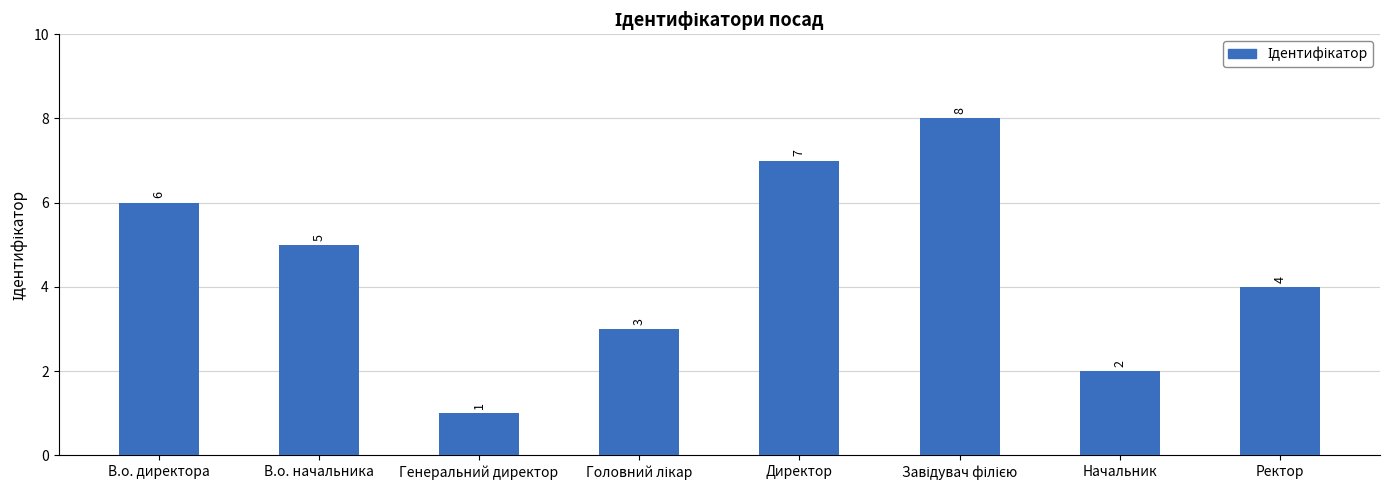

How many bars are there in total?

8